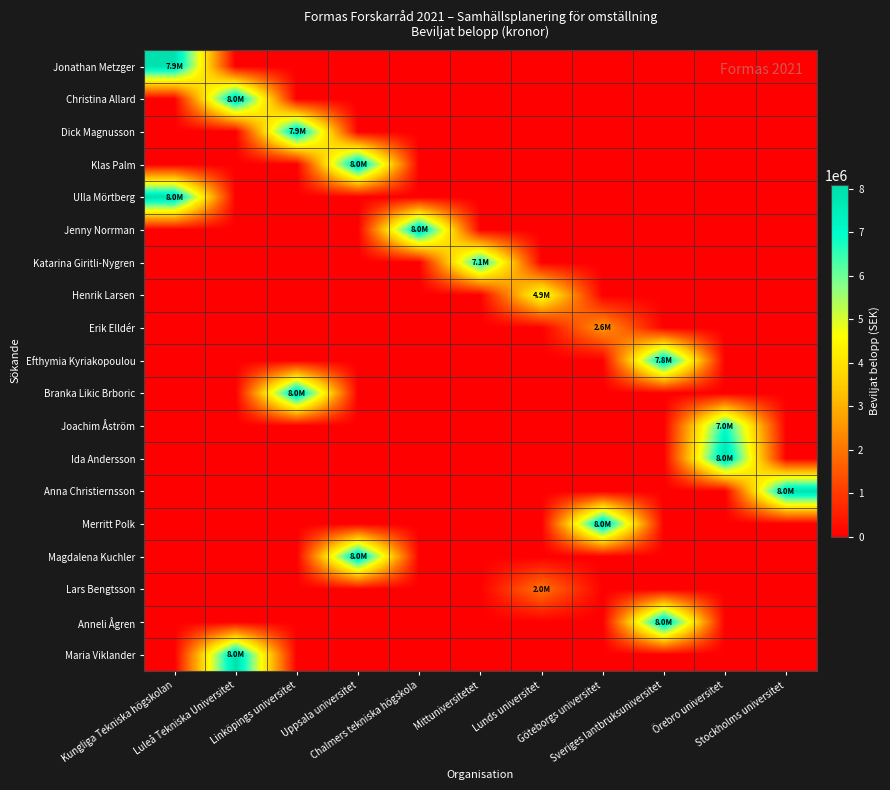

Reading right to left, list all the values displayed in this chart.

Jonathan Metzger: Stockholms universitet=0	Örebro universitet=0	Sveriges lantbruksuniversitet=0	Göteborgs universitet=0	Lunds universitet=0	Mittuniversitetet=0	Chalmers tekniska högskola=0	Uppsala universitet=0	Linköpings universitet=0	Luleå Tekniska Universitet=0	Kungliga Tekniska högskolan=7921200
Christina Allard: Stockholms universitet=0	Örebro universitet=0	Sveriges lantbruksuniversitet=0	Göteborgs universitet=0	Lunds universitet=0	Mittuniversitetet=0	Chalmers tekniska högskola=0	Uppsala universitet=0	Linköpings universitet=0	Luleå Tekniska Universitet=7988671	Kungliga Tekniska högskolan=0
Dick Magnusson: Stockholms universitet=0	Örebro universitet=0	Sveriges lantbruksuniversitet=0	Göteborgs universitet=0	Lunds universitet=0	Mittuniversitetet=0	Chalmers tekniska högskola=0	Uppsala universitet=0	Linköpings universitet=7893715	Luleå Tekniska Universitet=0	Kungliga Tekniska högskolan=0
Klas Palm: Stockholms universitet=0	Örebro universitet=0	Sveriges lantbruksuniversitet=0	Göteborgs universitet=0	Lunds universitet=0	Mittuniversitetet=0	Chalmers tekniska högskola=0	Uppsala universitet=8000000	Linköpings universitet=0	Luleå Tekniska Universitet=0	Kungliga Tekniska högskolan=0
Ulla Mörtberg: Stockholms universitet=0	Örebro universitet=0	Sveriges lantbruksuniversitet=0	Göteborgs universitet=0	Lunds universitet=0	Mittuniversitetet=0	Chalmers tekniska högskola=0	Uppsala universitet=0	Linköpings universitet=0	Luleå Tekniska Universitet=0	Kungliga Tekniska högskolan=7998918
Jenny Norrman: Stockholms universitet=0	Örebro universitet=0	Sveriges lantbruksuniversitet=0	Göteborgs universitet=0	Lunds universitet=0	Mittuniversitetet=0	Chalmers tekniska högskola=8000000	Uppsala universitet=0	Linköpings universitet=0	Luleå Tekniska Universitet=0	Kungliga Tekniska högskolan=0
Katarina Giritli-Nygren: Stockholms universitet=0	Örebro universitet=0	Sveriges lantbruksuniversitet=0	Göteborgs universitet=0	Lunds universitet=0	Mittuniversitetet=7059991	Chalmers tekniska högskola=0	Uppsala universitet=0	Linköpings universitet=0	Luleå Tekniska Universitet=0	Kungliga Tekniska högskolan=0
Henrik Larsen: Stockholms universitet=0	Örebro universitet=0	Sveriges lantbruksuniversitet=0	Göteborgs universitet=0	Lunds universitet=4851271	Mittuniversitetet=0	Chalmers tekniska högskola=0	Uppsala universitet=0	Linköpings universitet=0	Luleå Tekniska Universitet=0	Kungliga Tekniska högskolan=0
Erik Elldér: Stockholms universitet=0	Örebro universitet=0	Sveriges lantbruksuniversitet=0	Göteborgs universitet=2591047	Lunds universitet=0	Mittuniversitetet=0	Chalmers tekniska högskola=0	Uppsala universitet=0	Linköpings universitet=0	Luleå Tekniska Universitet=0	Kungliga Tekniska högskolan=0
Efthymia Kyriakopoulou: Stockholms universitet=0	Örebro universitet=0	Sveriges lantbruksuniversitet=7829978	Göteborgs universitet=0	Lunds universitet=0	Mittuniversitetet=0	Chalmers tekniska högskola=0	Uppsala universitet=0	Linköpings universitet=0	Luleå Tekniska Universitet=0	Kungliga Tekniska högskolan=0
Branka Likic Brboric: Stockholms universitet=0	Örebro universitet=0	Sveriges lantbruksuniversitet=0	Göteborgs universitet=0	Lunds universitet=0	Mittuniversitetet=0	Chalmers tekniska högskola=0	Uppsala universitet=0	Linköpings universitet=7976319	Luleå Tekniska Universitet=0	Kungliga Tekniska högskolan=0
Joachim Åström: Stockholms universitet=0	Örebro universitet=6951561	Sveriges lantbruksuniversitet=0	Göteborgs universitet=0	Lunds universitet=0	Mittuniversitetet=0	Chalmers tekniska högskola=0	Uppsala universitet=0	Linköpings universitet=0	Luleå Tekniska Universitet=0	Kungliga Tekniska högskolan=0
Ida Andersson: Stockholms universitet=0	Örebro universitet=7996985	Sveriges lantbruksuniversitet=0	Göteborgs universitet=0	Lunds universitet=0	Mittuniversitetet=0	Chalmers tekniska högskola=0	Uppsala universitet=0	Linköpings universitet=0	Luleå Tekniska Universitet=0	Kungliga Tekniska högskolan=0
Anna Christiernsson: Stockholms universitet=7963113	Örebro universitet=0	Sveriges lantbruksuniversitet=0	Göteborgs universitet=0	Lunds universitet=0	Mittuniversitetet=0	Chalmers tekniska högskola=0	Uppsala universitet=0	Linköpings universitet=0	Luleå Tekniska Universitet=0	Kungliga Tekniska högskolan=0
Merritt Polk: Stockholms universitet=0	Örebro universitet=0	Sveriges lantbruksuniversitet=0	Göteborgs universitet=7996736	Lunds universitet=0	Mittuniversitetet=0	Chalmers tekniska högskola=0	Uppsala universitet=0	Linköpings universitet=0	Luleå Tekniska Universitet=0	Kungliga Tekniska högskolan=0
Magdalena Kuchler: Stockholms universitet=0	Örebro universitet=0	Sveriges lantbruksuniversitet=0	Göteborgs universitet=0	Lunds universitet=0	Mittuniversitetet=0	Chalmers tekniska högskola=0	Uppsala universitet=7995827	Linköpings universitet=0	Luleå Tekniska Universitet=0	Kungliga Tekniska högskolan=0
Lars Bengtsson: Stockholms universitet=0	Örebro universitet=0	Sveriges lantbruksuniversitet=0	Göteborgs universitet=0	Lunds universitet=1987600	Mittuniversitetet=0	Chalmers tekniska högskola=0	Uppsala universitet=0	Linköpings universitet=0	Luleå Tekniska Universitet=0	Kungliga Tekniska högskolan=0
Anneli Ågren: Stockholms universitet=0	Örebro universitet=0	Sveriges lantbruksuniversitet=7964351	Göteborgs universitet=0	Lunds universitet=0	Mittuniversitetet=0	Chalmers tekniska högskola=0	Uppsala universitet=0	Linköpings universitet=0	Luleå Tekniska Universitet=0	Kungliga Tekniska högskolan=0
Maria Viklander: Stockholms universitet=0	Örebro universitet=0	Sveriges lantbruksuniversitet=0	Göteborgs universitet=0	Lunds universitet=0	Mittuniversitetet=0	Chalmers tekniska högskola=0	Uppsala universitet=0	Linköpings universitet=0	Luleå Tekniska Universitet=8000000	Kungliga Tekniska högskolan=0